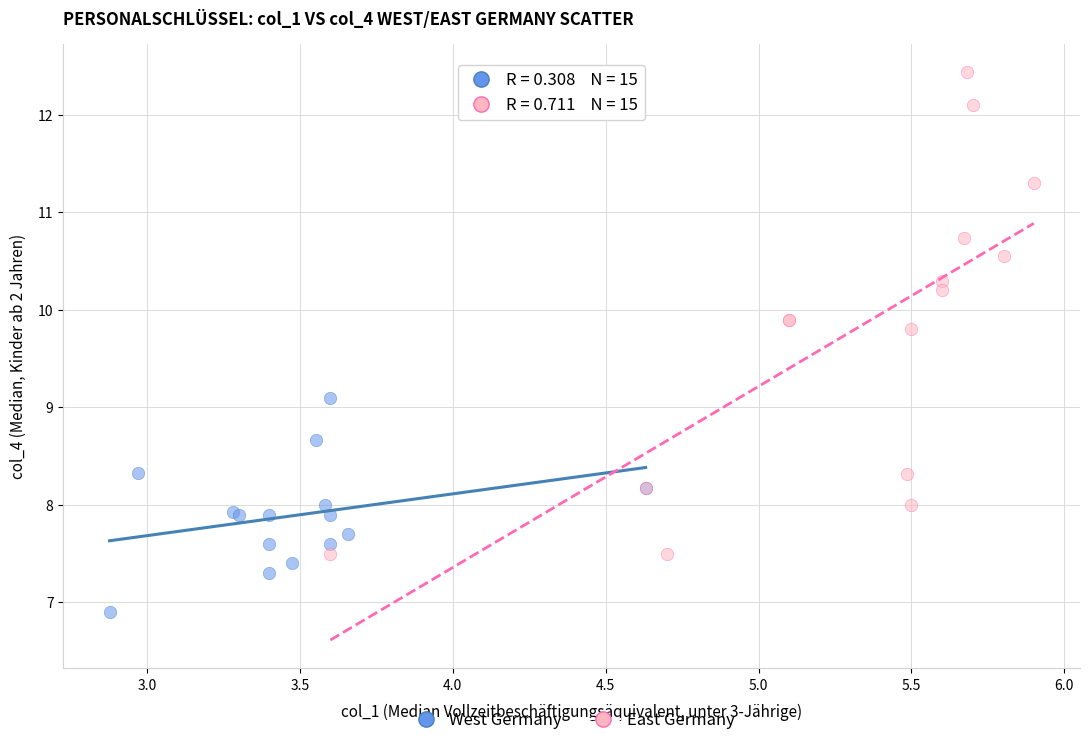

Which series reaches the minimum Y coordinate?

West Germany